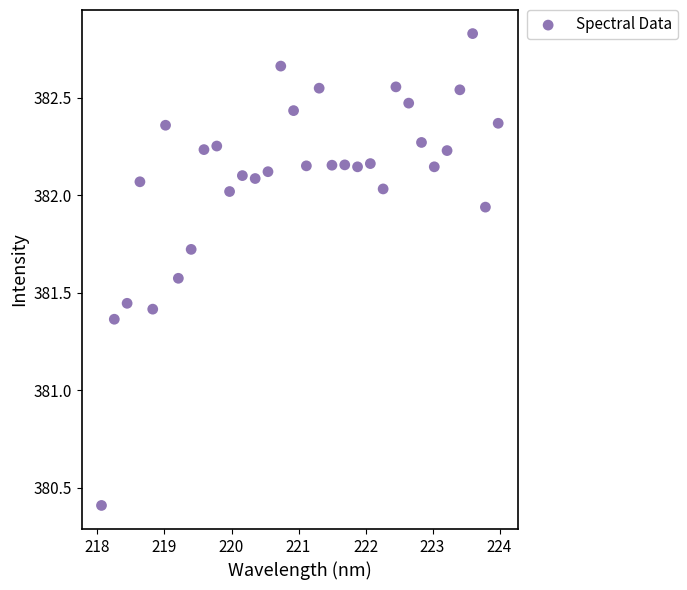

What is the range of X values (max minus min)?

5.9